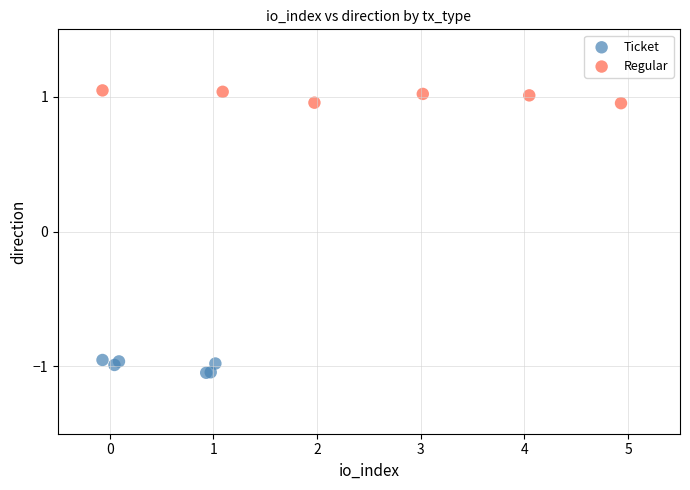

Which series contains the lowest Y value?

Ticket